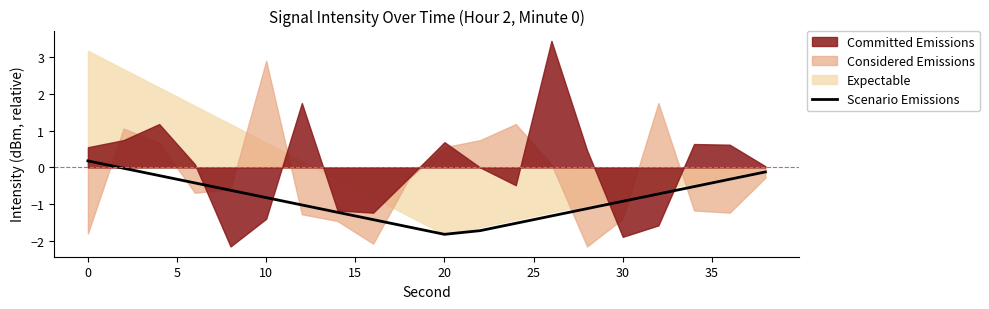

The value of Scenario Emissions at 30 is -0.9. True or false?

True